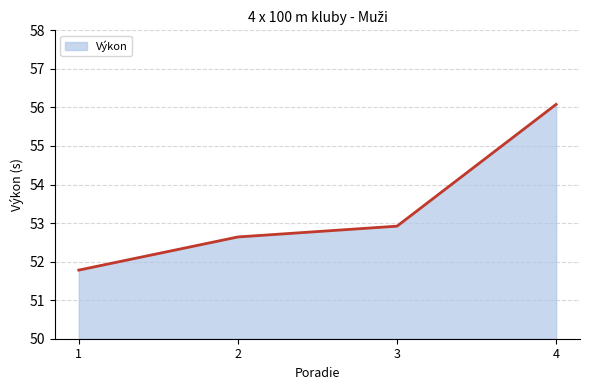

What is the change in value from 1 to 3?

+1.1